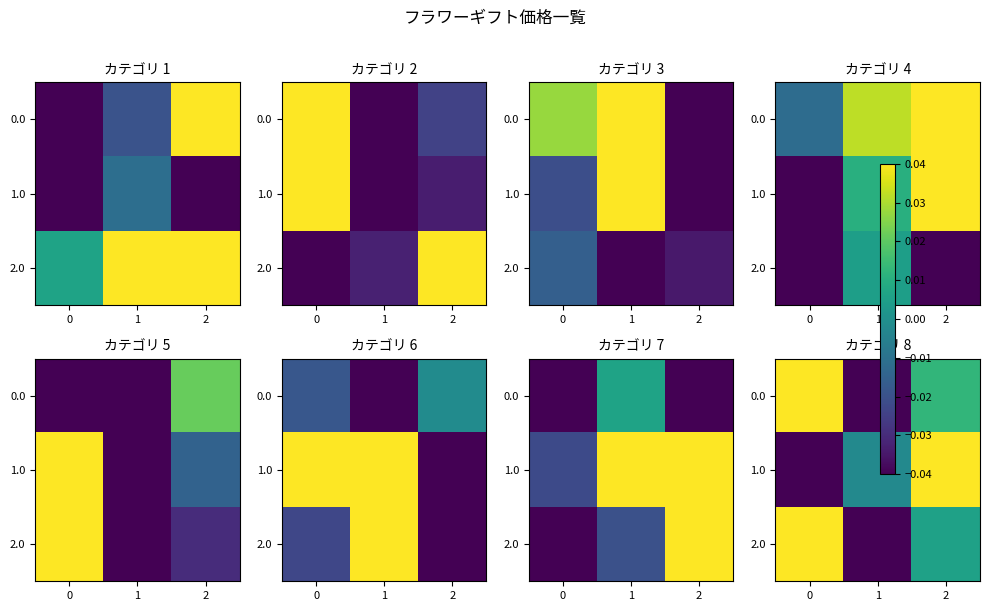

At which category is the sum across all series the highest?

2